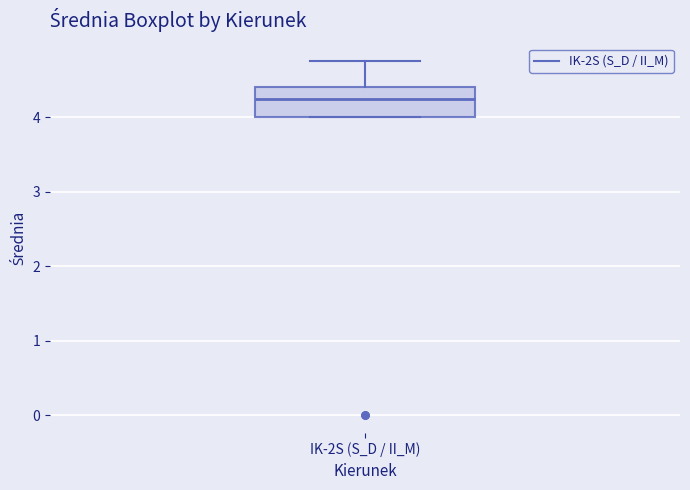

Read this box plot against the y-axis: the position of the median line, the range covered by the box, and the ends of both whiskers. The values are not printed on the chart, so give them approximately, as read against the axis.

median 4.3, box 4.0 to 4.4, whiskers 4.0 to 4.8